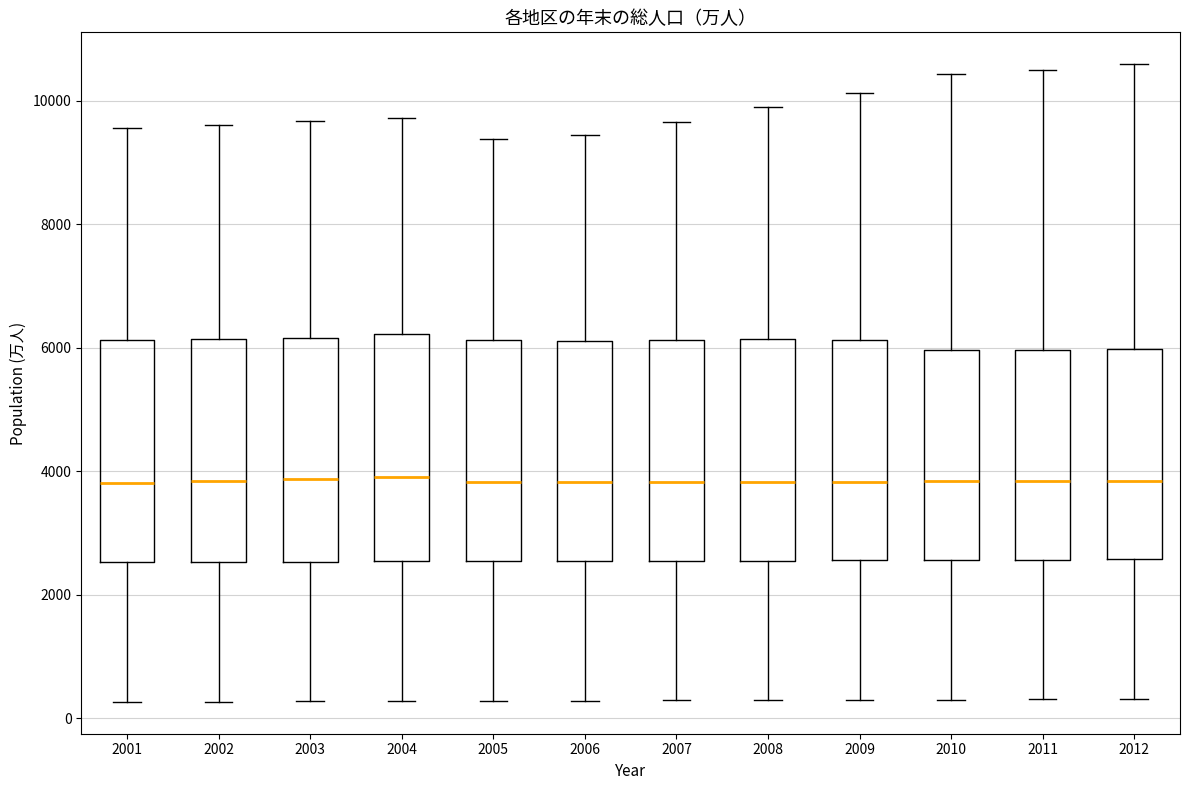

Where does the upper whisker of the box at x = 2012 end on the y-axis? The values are not printed on the chart, so give them approximately, as read against the axis.

10600